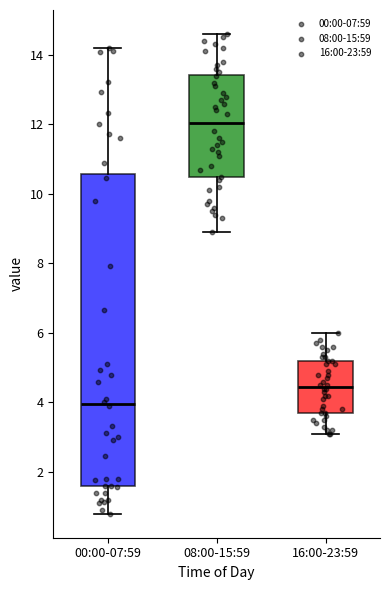

Where does the upper whisker of the box for 16:00-23:59 end on the y-axis? The values are not printed on the chart, so give them approximately, as read against the axis.

6.0